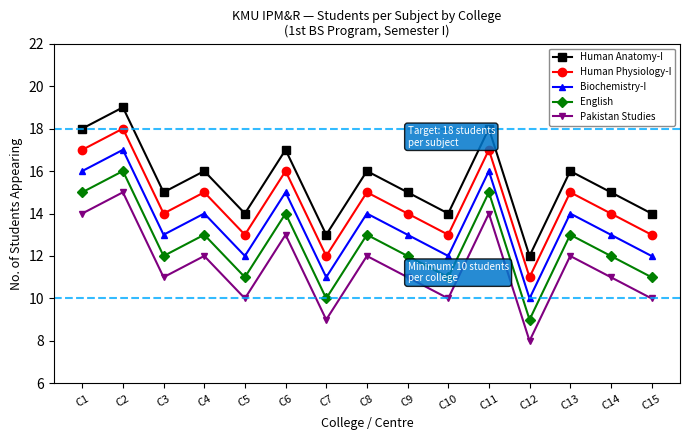

What is the sum of the English values at C8 and C5?

24